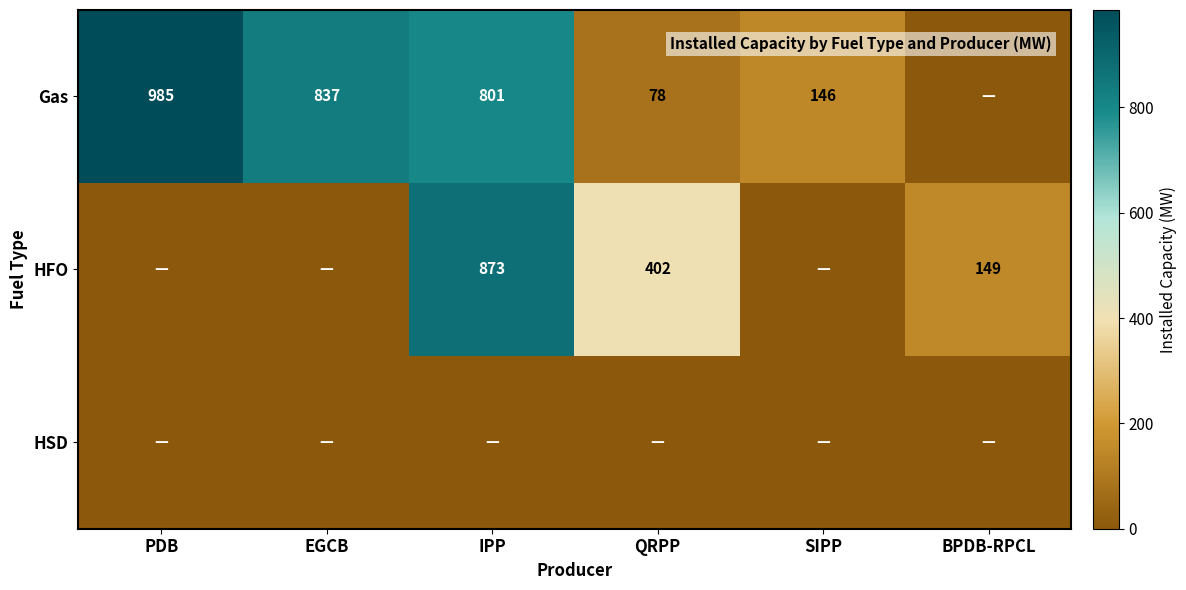

The value of Gas at PDB is 985. True or false?

True